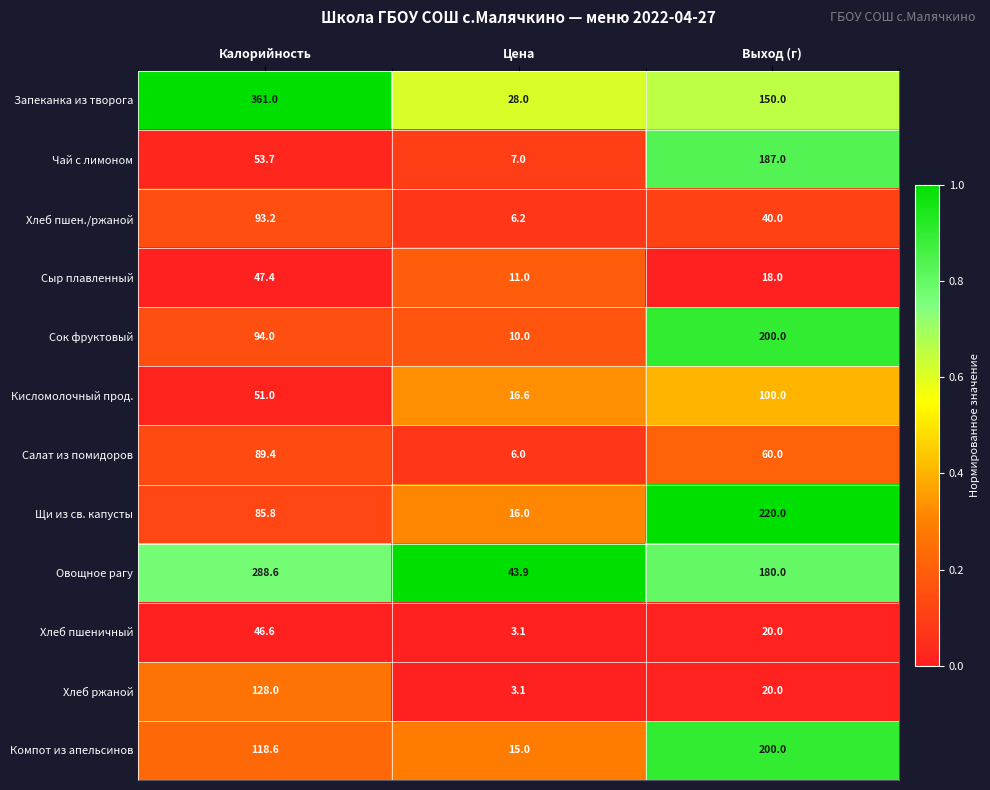

Is it true that Сок фруктовый equals 200.0 at Выход (г)?

True